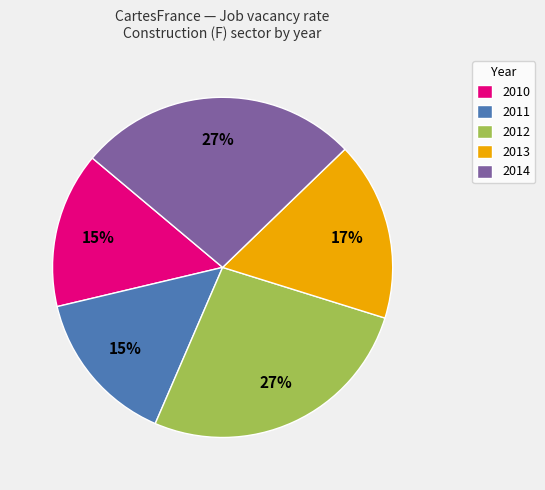

Is the sum of 2010 and 2013 greater than half?

No